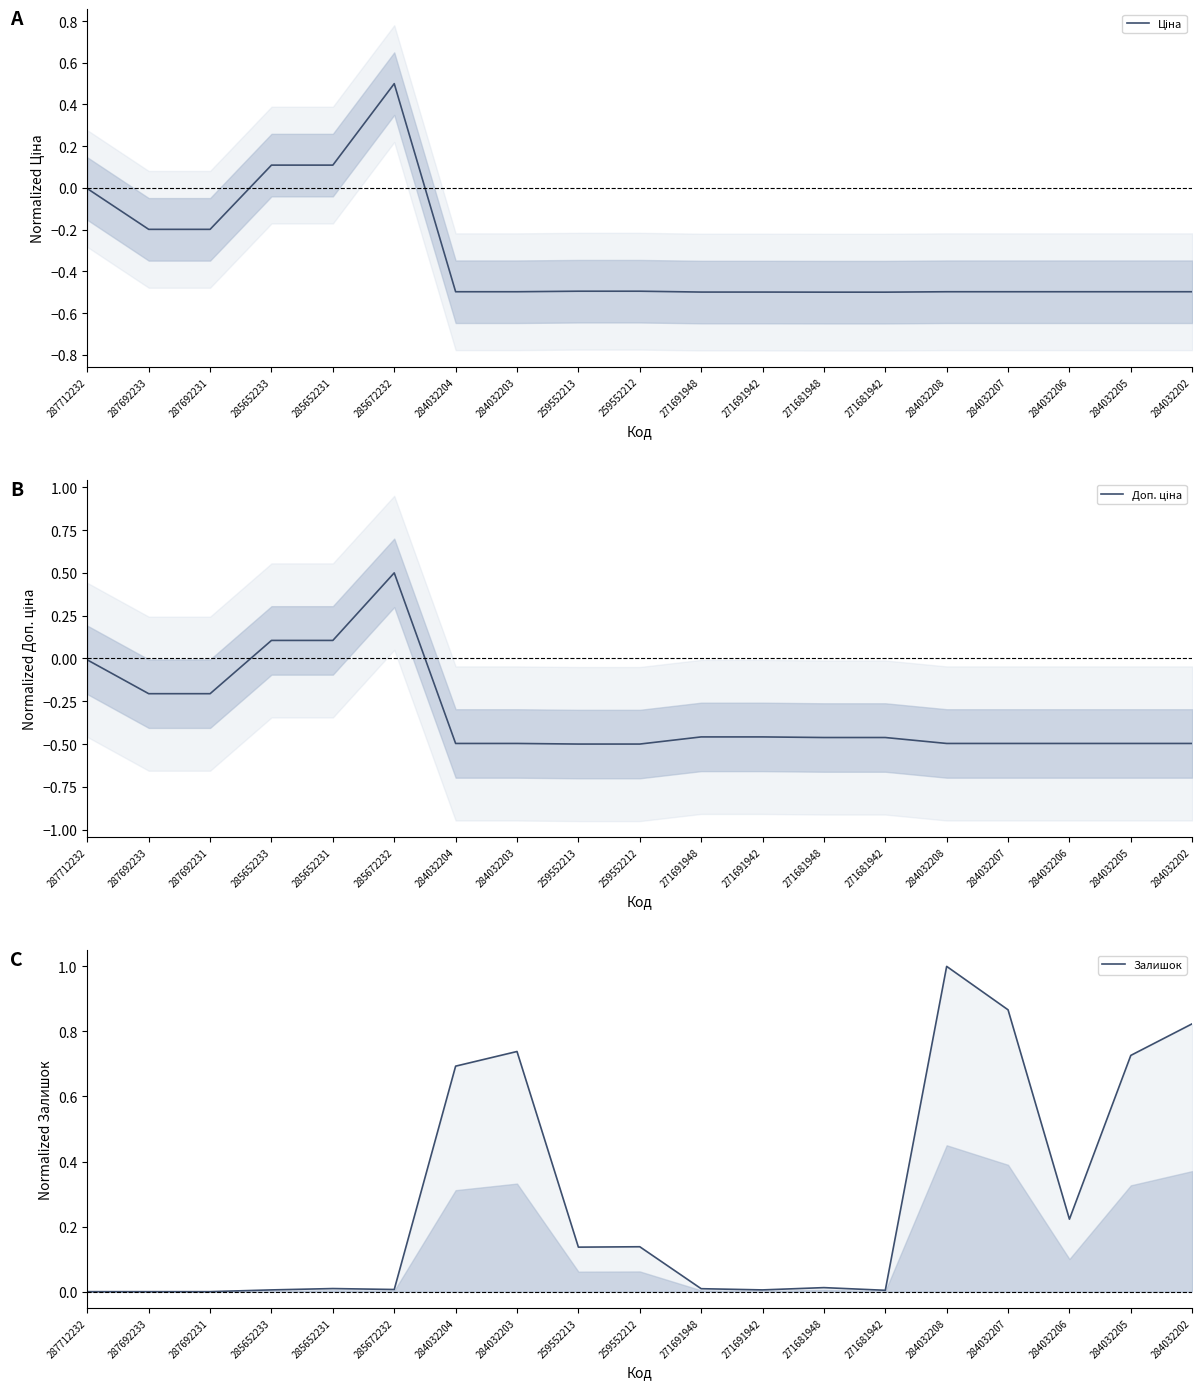

The Залишок series shows 0.0 at 287692231. True or false?

True